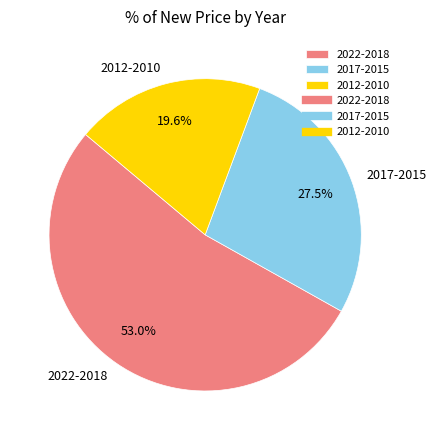

Is there any slice that represents more than half of the pie?

Yes